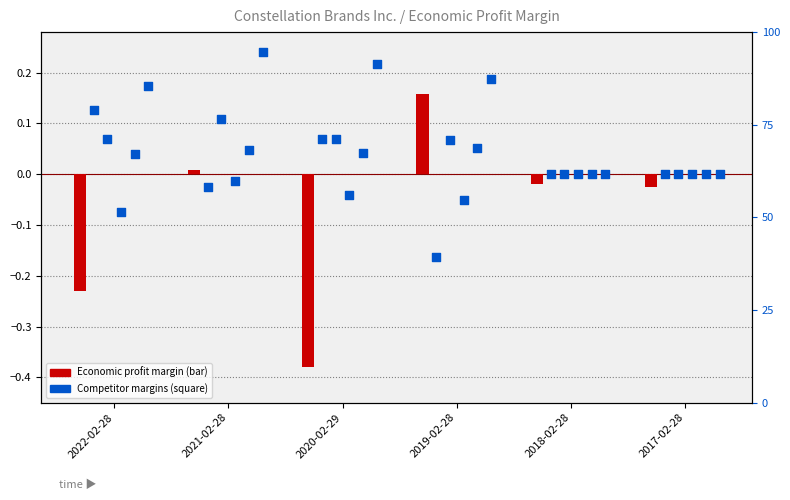

At which category is the sum across all series the highest?

2021-02-28